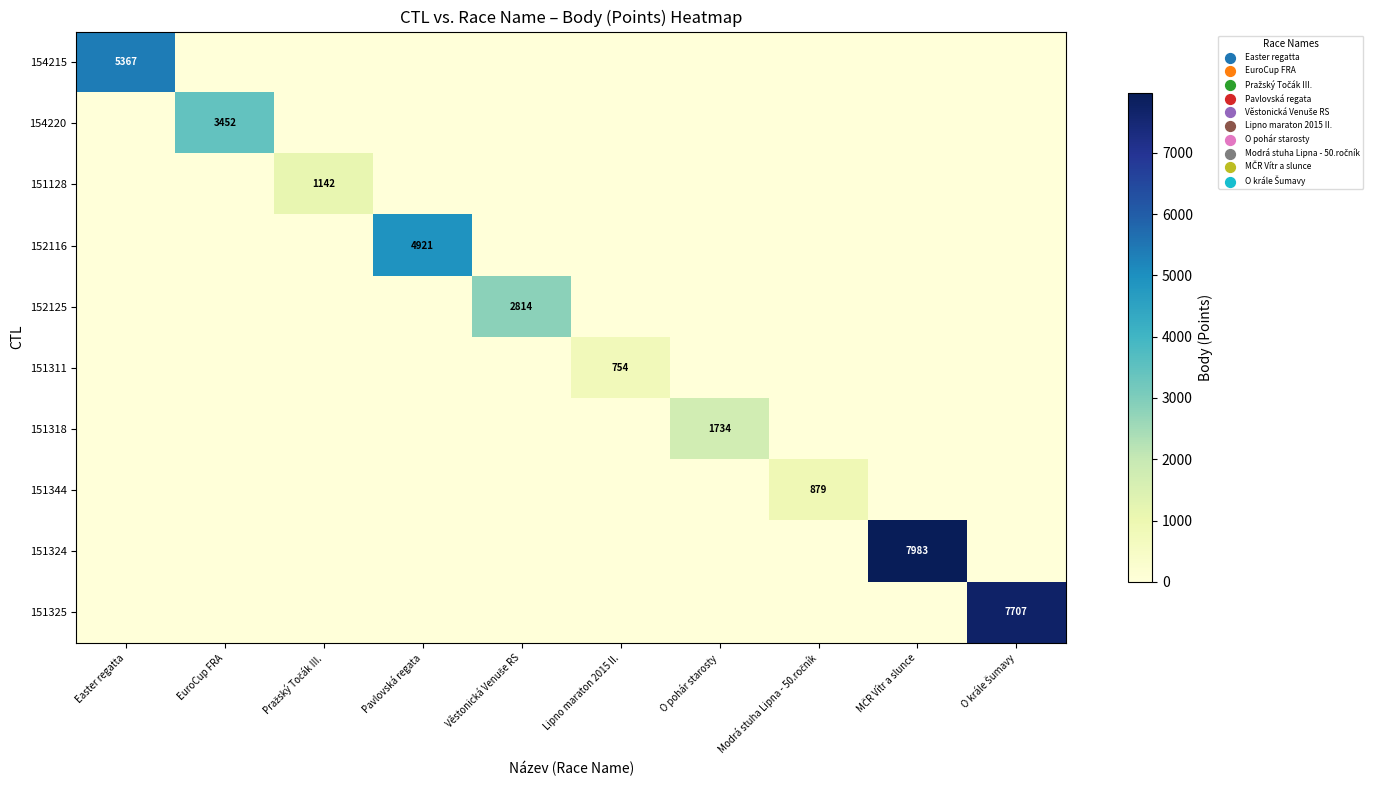

Is it true that 154215 equals 5367 at Easter regatta?

True